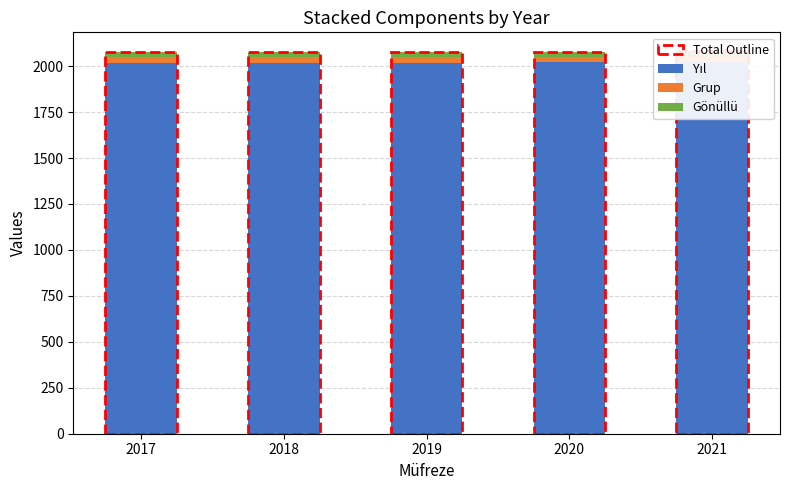

At which category does the chart reach its minimum across all series?

2017